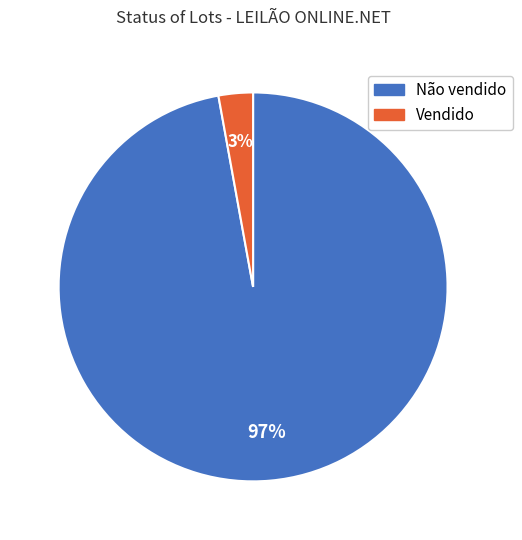

Which category has the biggest portion of the pie?

Não vendido